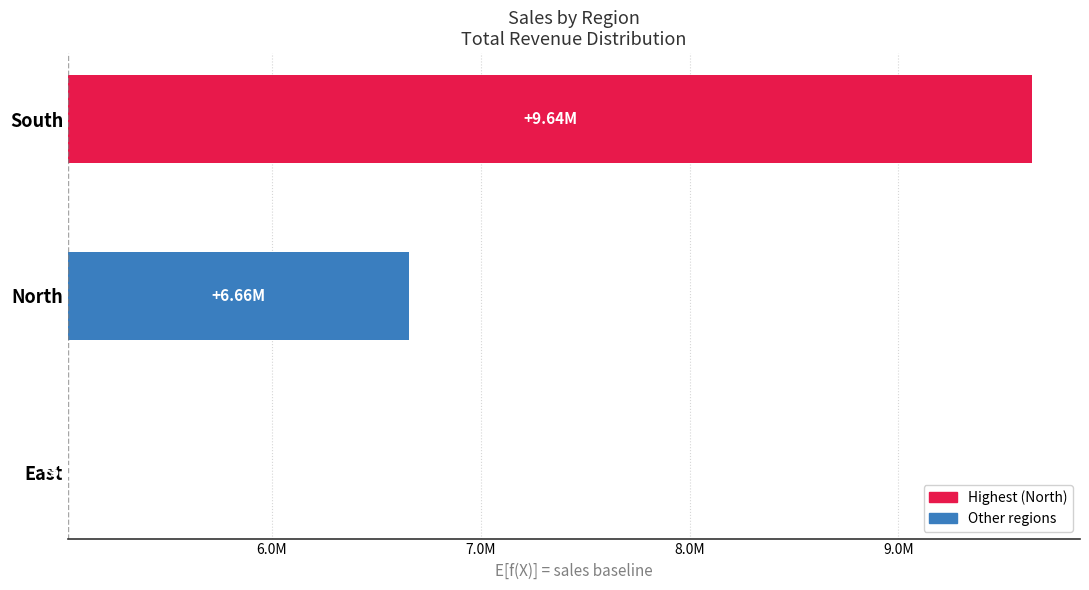

The chart shows a value of 2151522.9 at South. True or false?

False